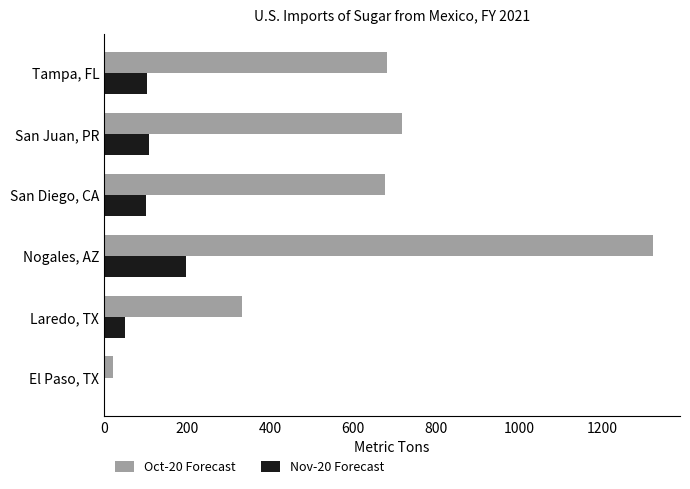

What is the average value of the Nov-20 Forecast series?

93.8